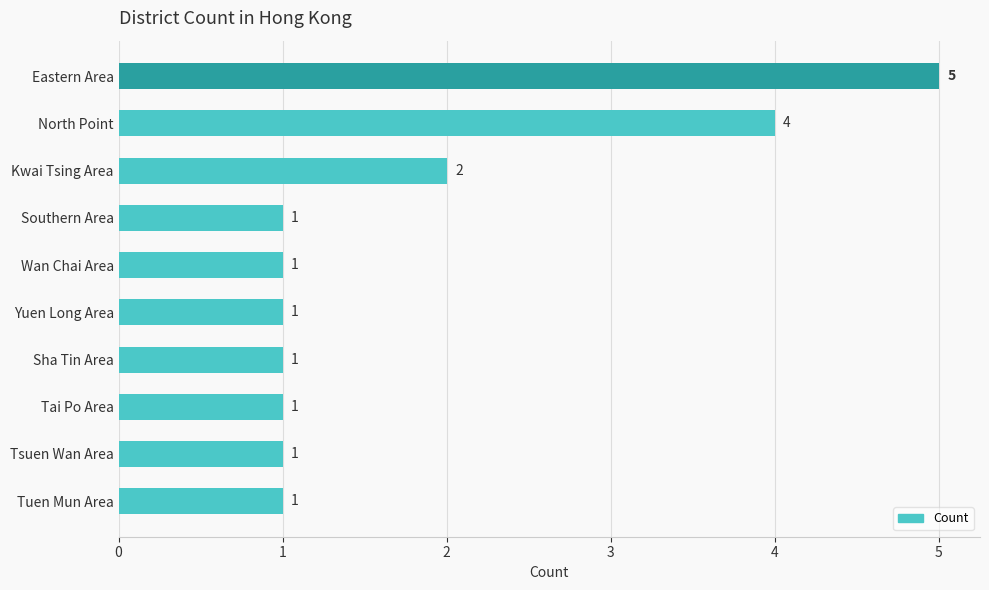

Reading bottom to top, extract all data points from this chart.

Tuen Mun Area=1	Tsuen Wan Area=1	Tai Po Area=1	Sha Tin Area=1	Yuen Long Area=1	Wan Chai Area=1	Southern Area=1	Kwai Tsing Area=2	North Point=4	Eastern Area=5